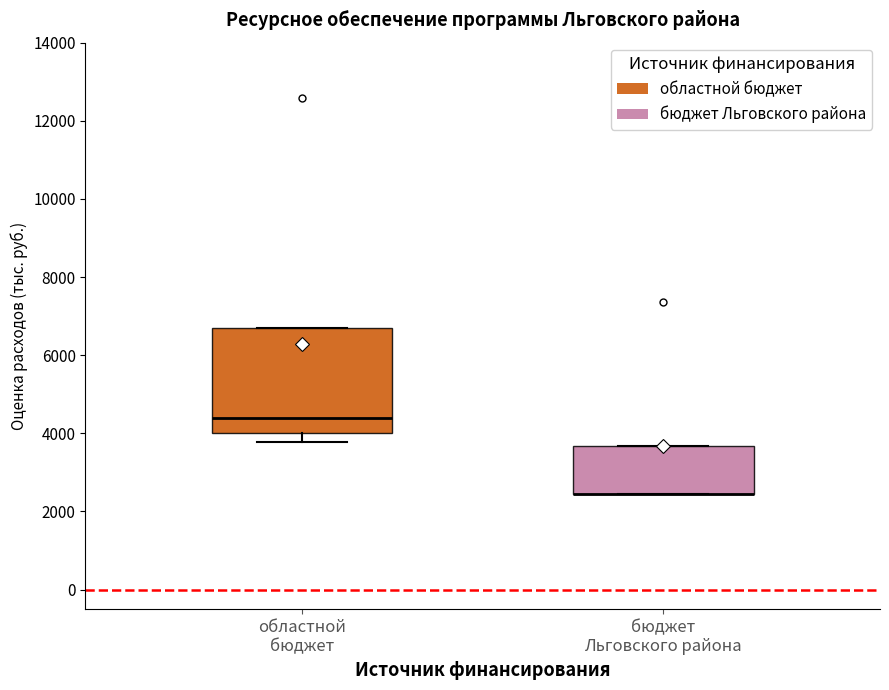

Reading left to right, read every box against the y-axis: the position of its median line, the range the box covers, and the ends of its whiskers. The values are not printed on the chart, so give them approximately, as read against the axis.

областной бюджет: median 4400, box 4000 to 6600, whiskers 3800 to 6600
бюджет Льговского района: median 2400 (drawn on the box's lower edge), box 2400 to 3600, whiskers 2400 to 3600